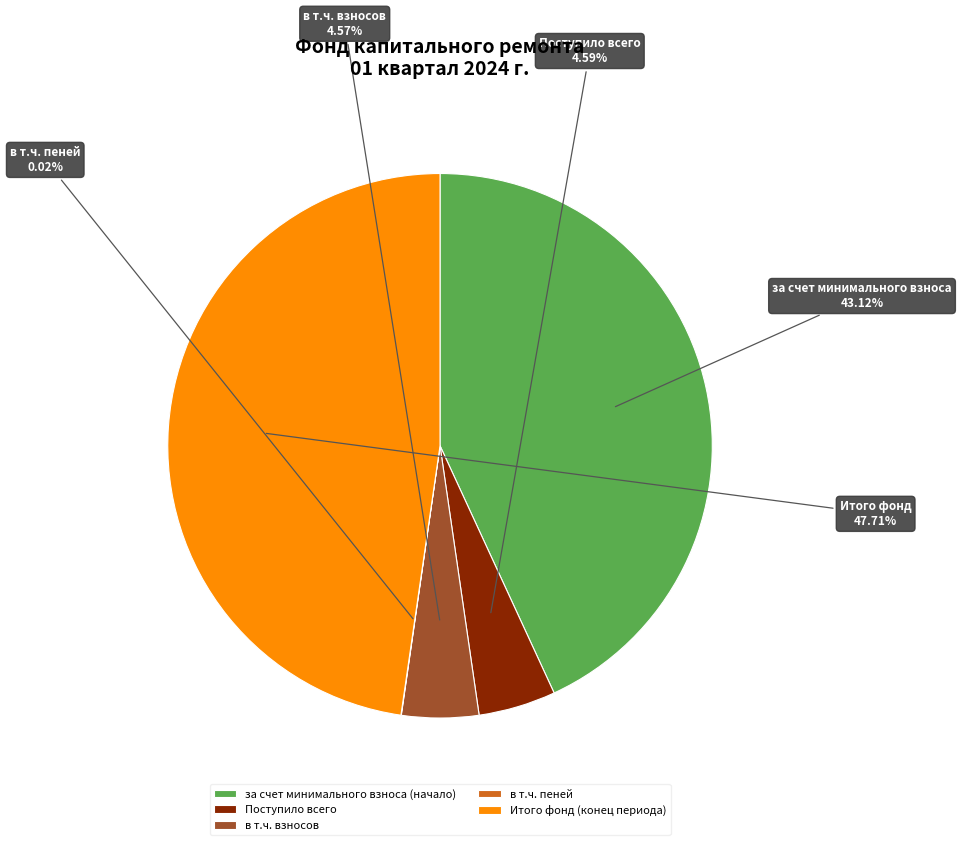

Approximately how many times larger is the value at в т.ч. взносов compared to Поступило всего?

1.0